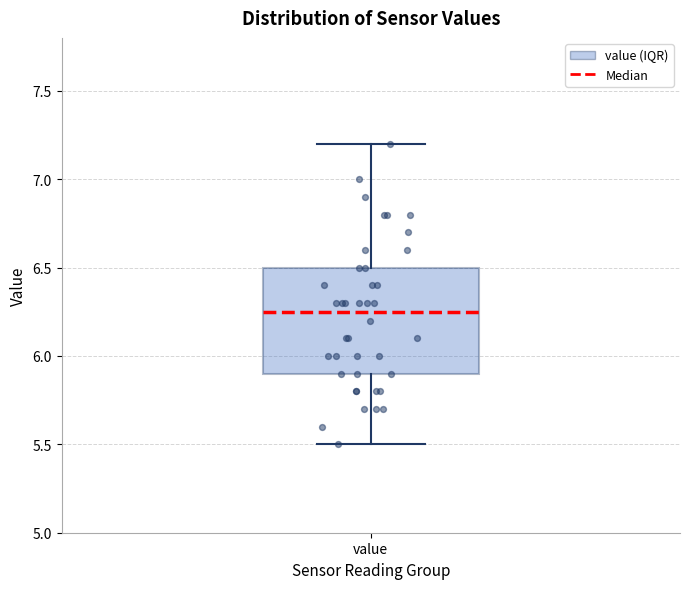

Where does the upper whisker of the box for value end on the y-axis? The values are not printed on the chart, so give them approximately, as read against the axis.

7.20